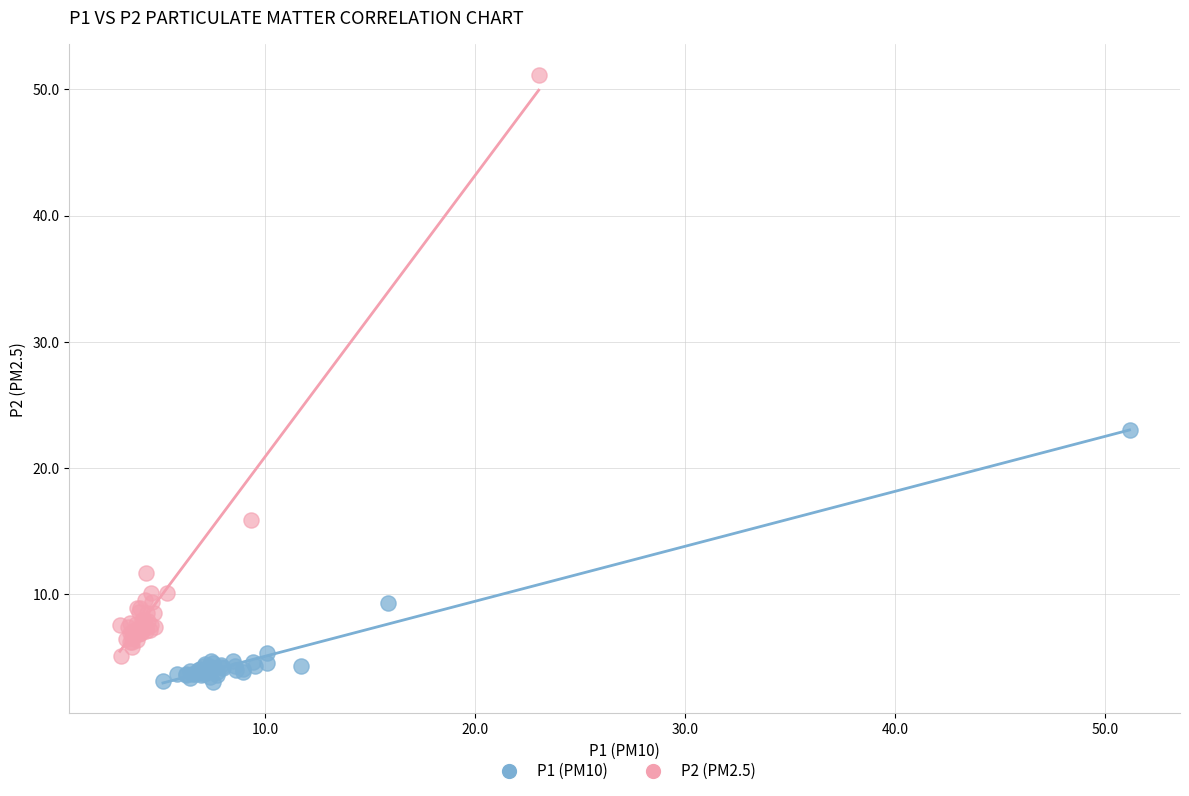

What are all the series names shown in the legend?

P1 (PM10), P2 (PM2.5)